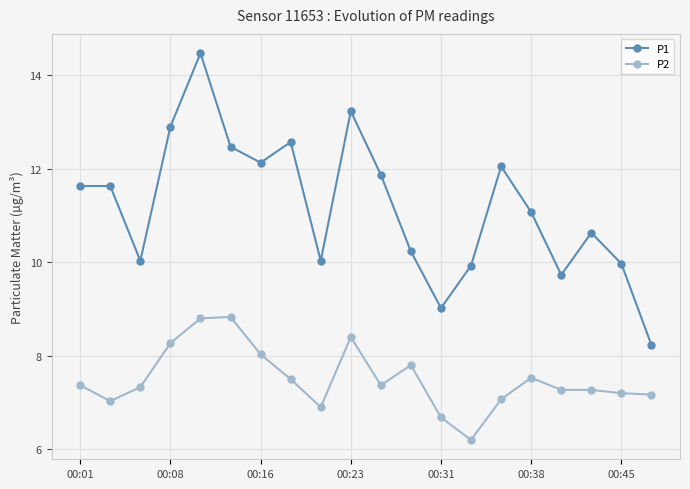

What is the average value of the P1 series?

11.2